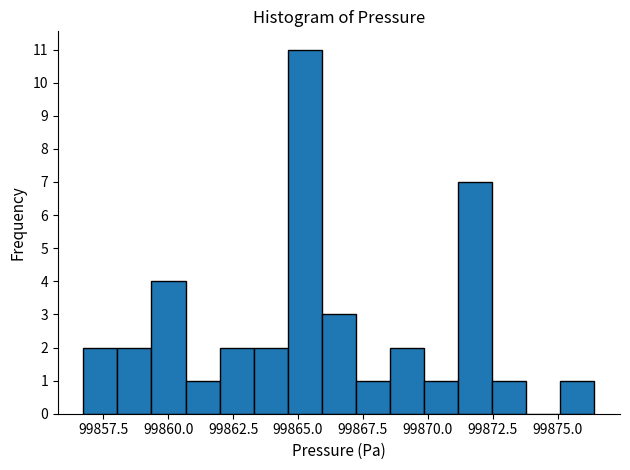

Around what value on the x-axis is the tallest bar? Give the approximate position of its centre, as read against the axis.

99865.5